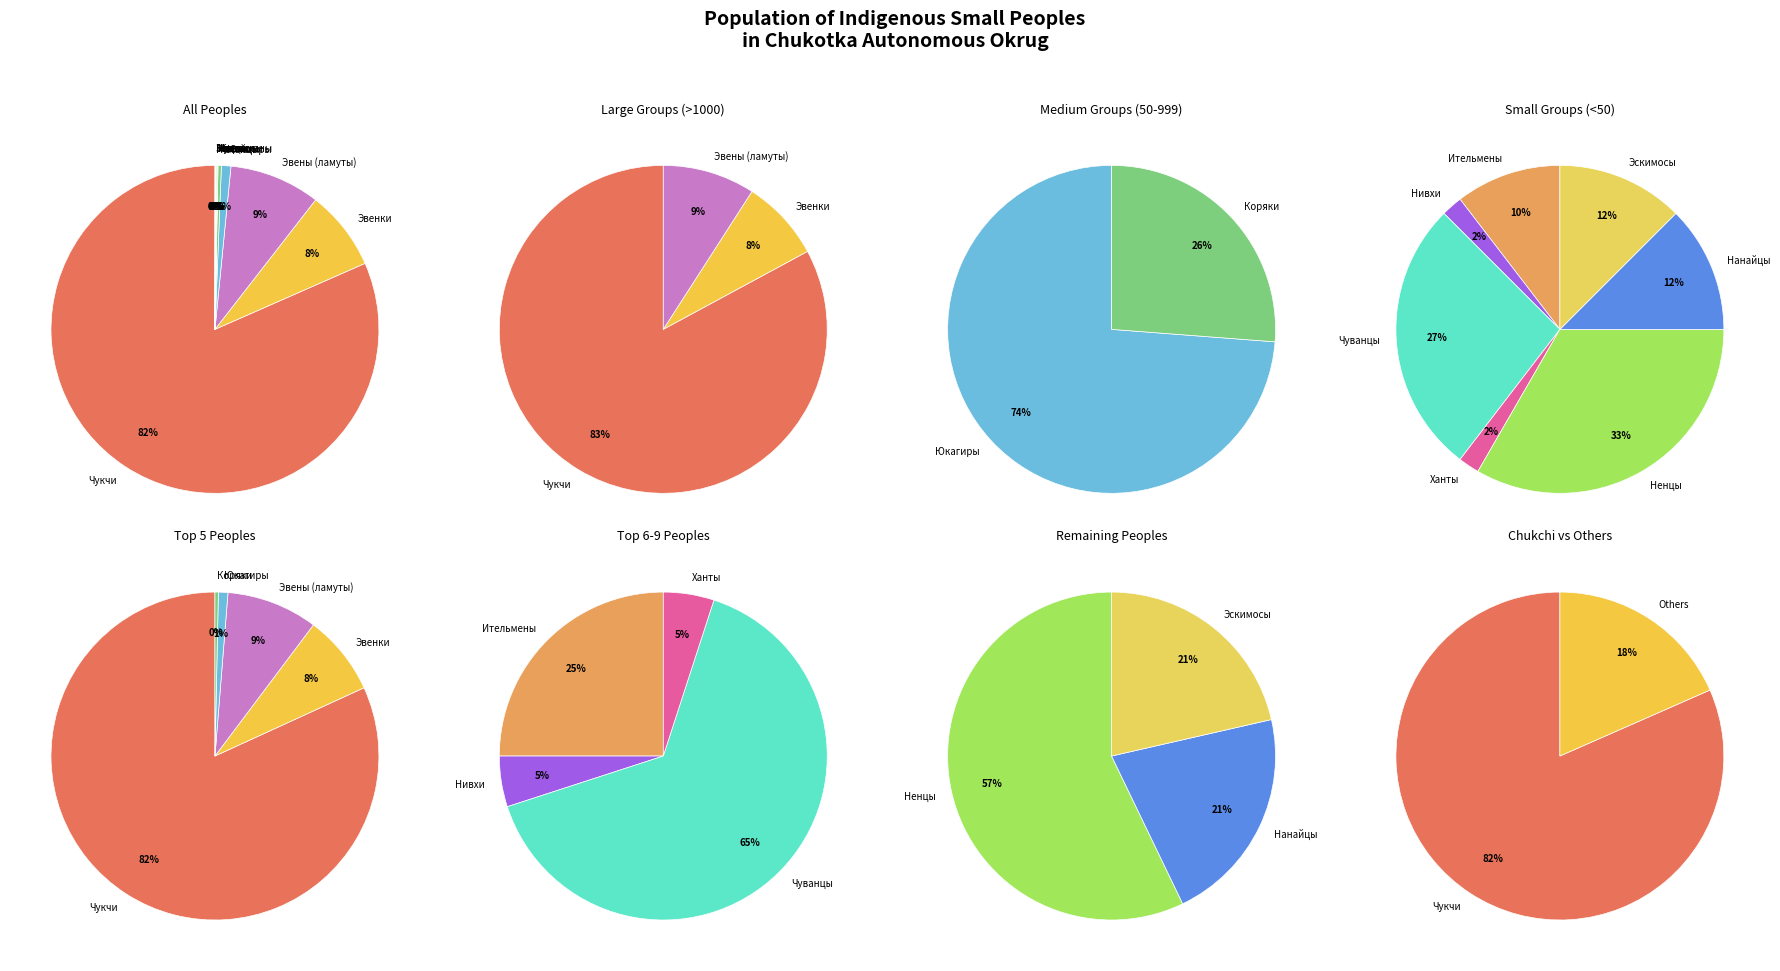

Combined, do Эвенки and Эвены (ламуты) account for over 50%?

No